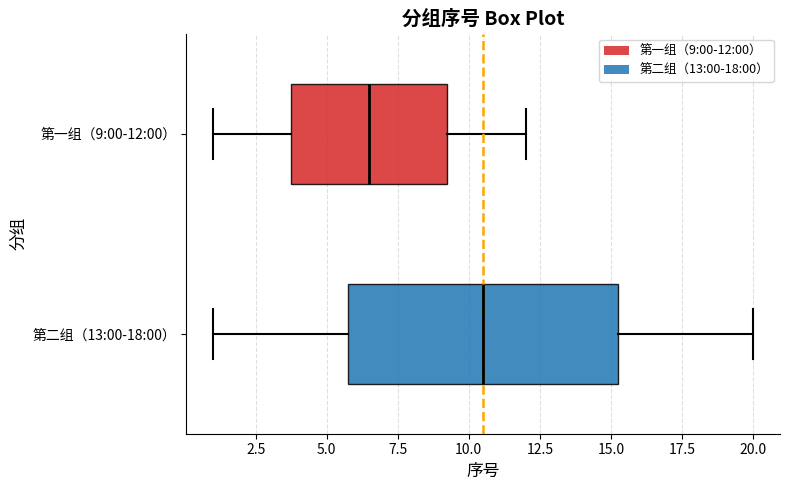

Comparing the boxes themselves (not the whiskers), which one is the widest?

第二组（13:00-18:00）